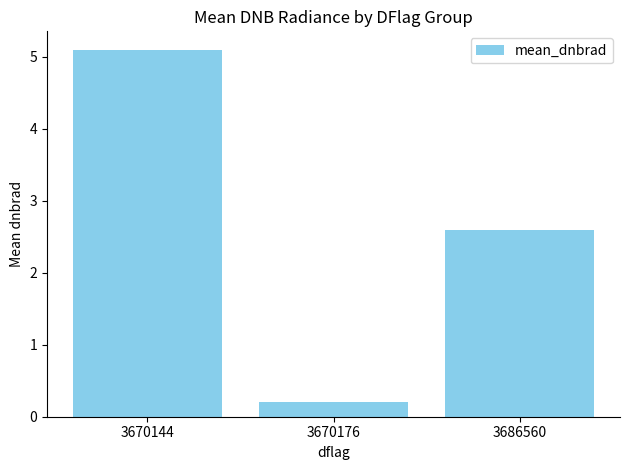

List the labels in order of value, largest first.

3670144, 3686560, 3670176